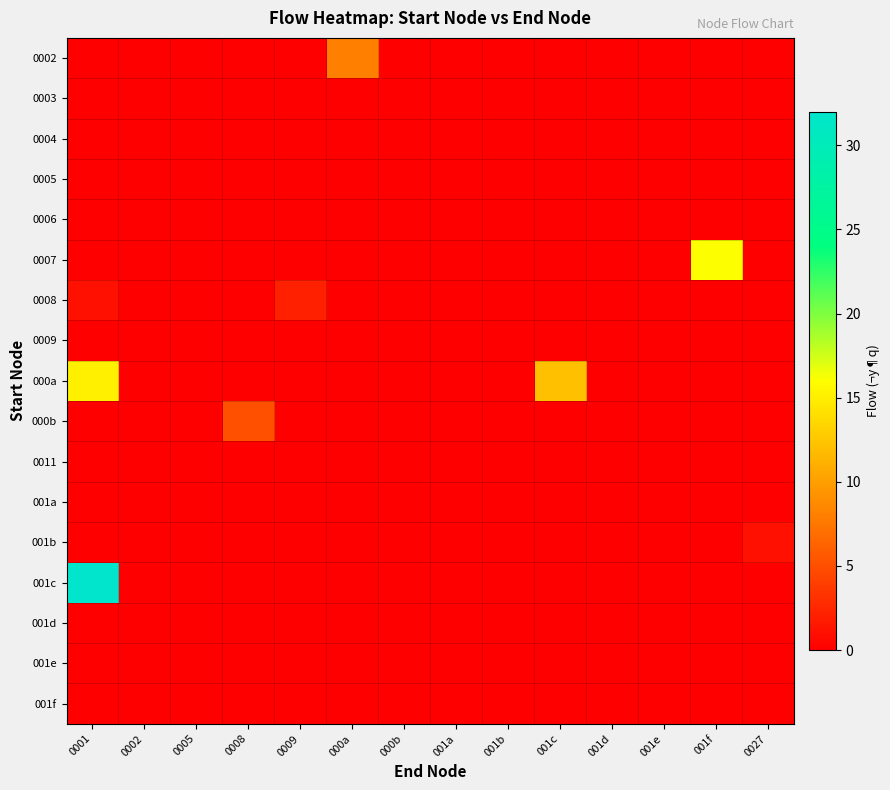

Reading left to right, transcribe all the data shown in this chart.

0002: 0001=0	0002=0	0005=0	0008=0	0009=0	000a=8	000b=0	001a=0	001b=0	001c=0	001d=0	001e=0	001f=0	0027=0
0003: 0001=0	0002=0	0005=0	0008=0	0009=0	000a=0	000b=0	001a=0	001b=0	001c=0	001d=0	001e=0	001f=0	0027=0
0004: 0001=0	0002=0	0005=0	0008=0	0009=0	000a=0	000b=0	001a=0	001b=0	001c=0	001d=0	001e=0	001f=0	0027=0
0005: 0001=0	0002=0	0005=0	0008=0	0009=0	000a=0	000b=0	001a=0	001b=0	001c=0	001d=0	001e=0	001f=0	0027=0
0006: 0001=0	0002=0	0005=0	0008=0	0009=0	000a=0	000b=0	001a=0	001b=0	001c=0	001d=0	001e=0	001f=0	0027=0
0007: 0001=0	0002=0	0005=0	0008=0	0009=0	000a=0	000b=0	001a=0	001b=0	001c=0	001d=0	001e=0	001f=16	0027=0
0008: 0001=1	0002=0	0005=0	0008=0	0009=2	000a=0	000b=0	001a=0	001b=0	001c=0	001d=0	001e=0	001f=0	0027=0
0009: 0001=0	0002=0	0005=0	0008=0	0009=0	000a=0	000b=0	001a=0	001b=0	001c=0	001d=0	001e=0	001f=0	0027=0
000a: 0001=15	0002=0	0005=0	0008=0	0009=0	000a=0	000b=0	001a=0	001b=0	001c=12	001d=0	001e=0	001f=0	0027=0
000b: 0001=0	0002=0	0005=0	0008=5	0009=0	000a=0	000b=0	001a=0	001b=0	001c=0	001d=0	001e=0	001f=0	0027=0
0011: 0001=0	0002=0	0005=0	0008=0	0009=0	000a=0	000b=0	001a=0	001b=0	001c=0	001d=0	001e=0	001f=0	0027=0
001a: 0001=0	0002=0	0005=0	0008=0	0009=0	000a=0	000b=0	001a=0	001b=0	001c=0	001d=0	001e=0	001f=0	0027=0
001b: 0001=0	0002=0	0005=0	0008=0	0009=0	000a=0	000b=0	001a=0	001b=0	001c=0	001d=0	001e=0	001f=0	0027=1
001c: 0001=32	0002=0	0005=0	0008=0	0009=0	000a=0	000b=0	001a=0	001b=0	001c=0	001d=0	001e=0	001f=0	0027=0
001d: 0001=0	0002=0	0005=0	0008=0	0009=0	000a=0	000b=0	001a=0	001b=0	001c=0	001d=0	001e=0	001f=0	0027=0
001e: 0001=0	0002=0	0005=0	0008=0	0009=0	000a=0	000b=0	001a=0	001b=0	001c=0	001d=0	001e=0	001f=0	0027=0
001f: 0001=0	0002=0	0005=0	0008=0	0009=0	000a=0	000b=0	001a=0	001b=0	001c=0	001d=0	001e=0	001f=0	0027=0